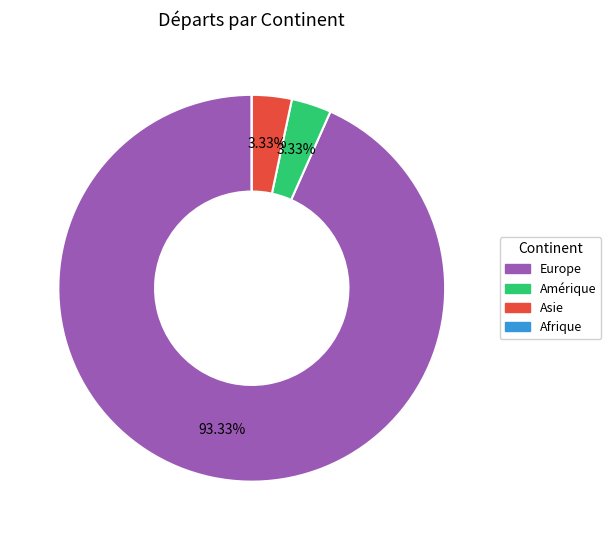

True or false: Europe accounts for 93% of the total.

True